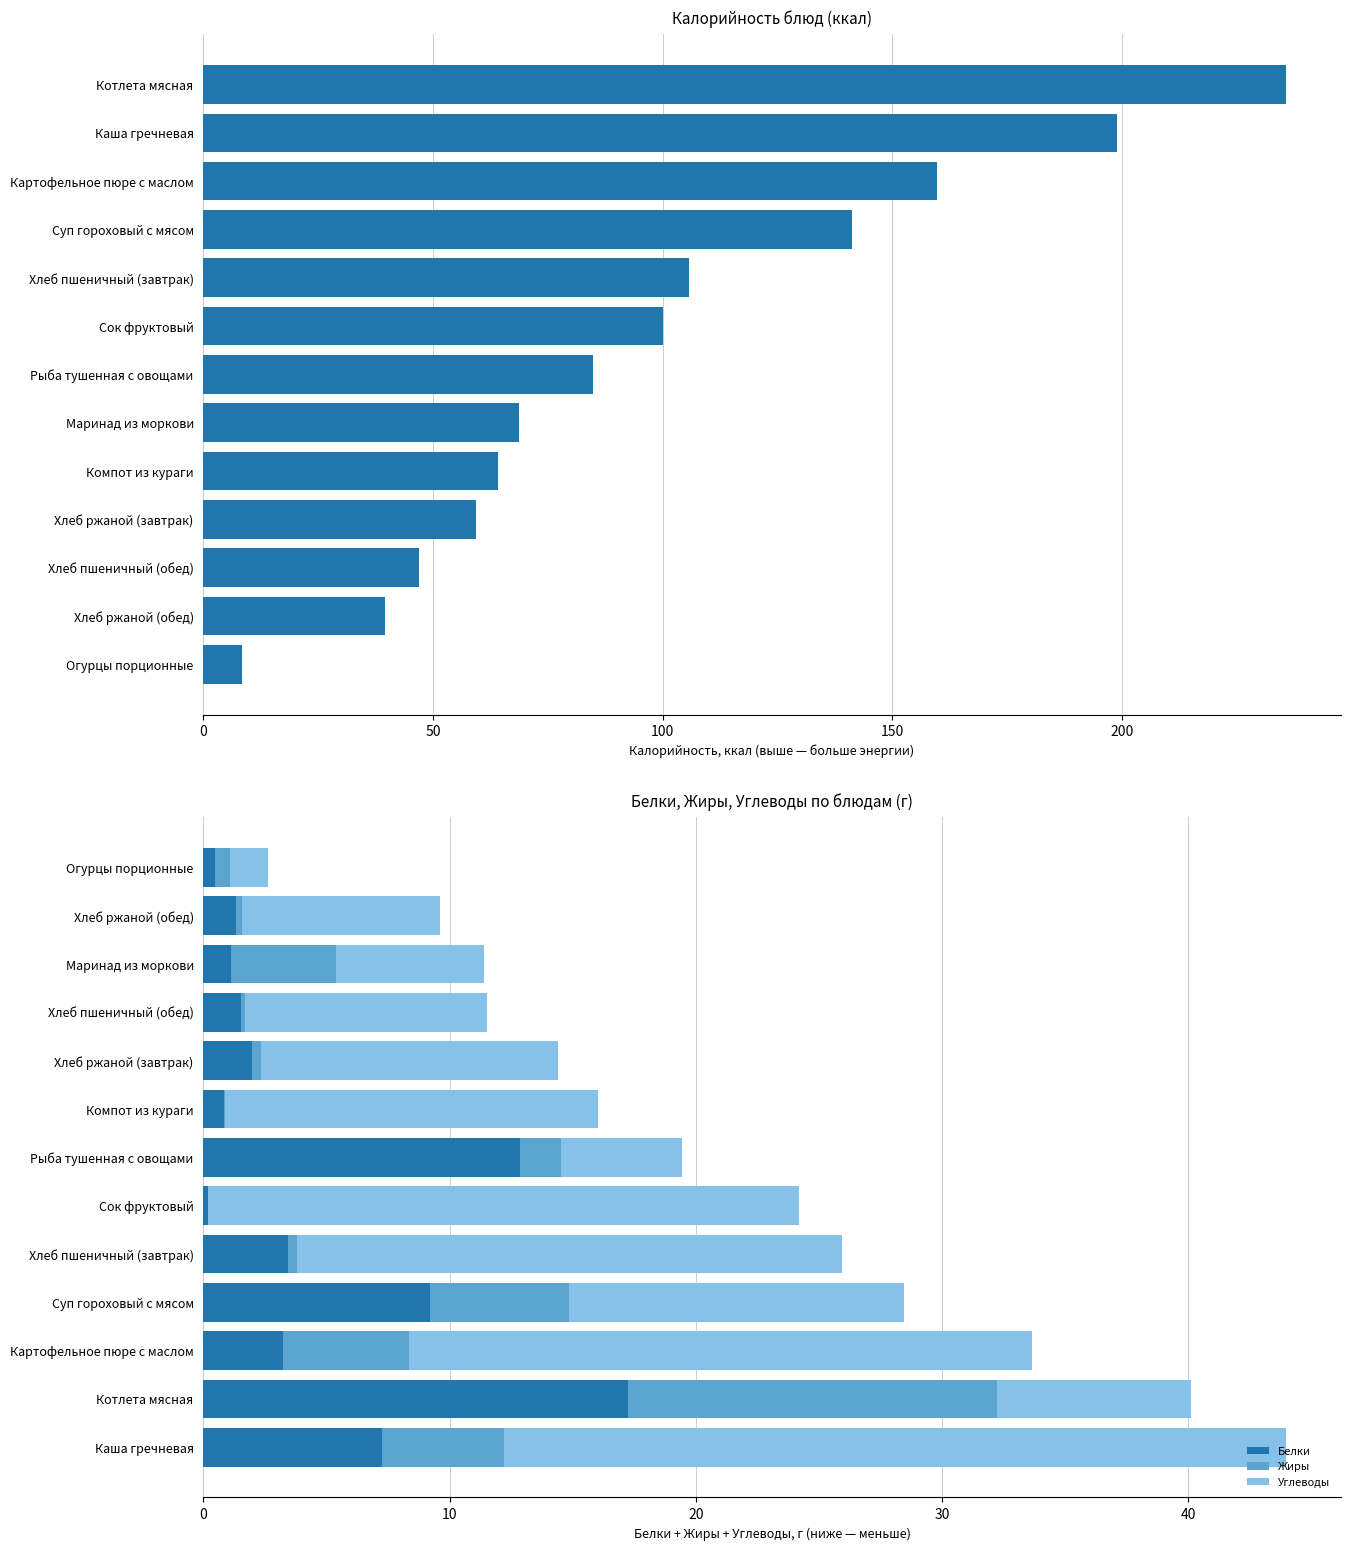

How many data points does each series have?

13